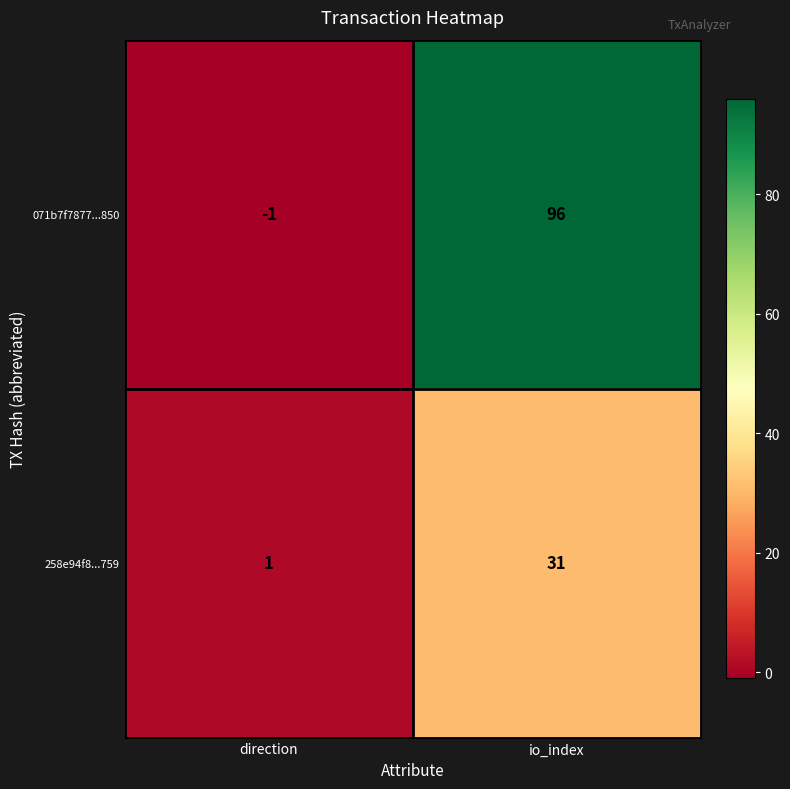

Reading left to right, what are all the values shown in this chart?

071b7f7877...850: -1	96
258e94f8...759: 1	31